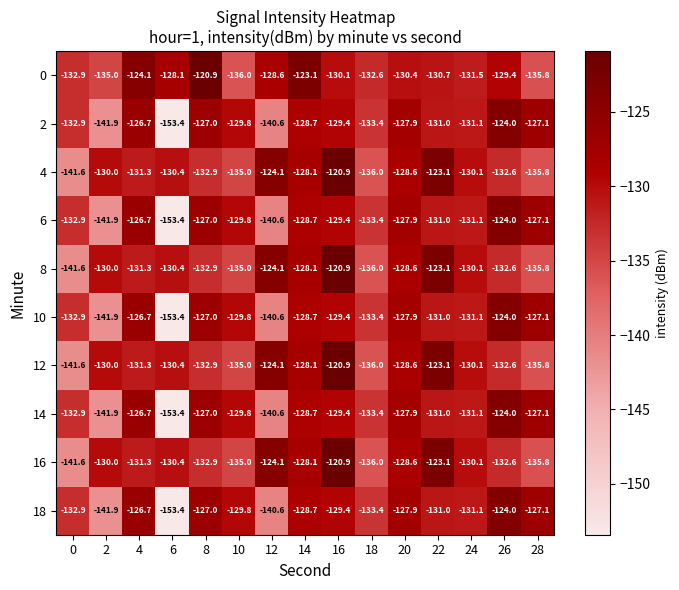

Which category has the lowest value across all series?

6